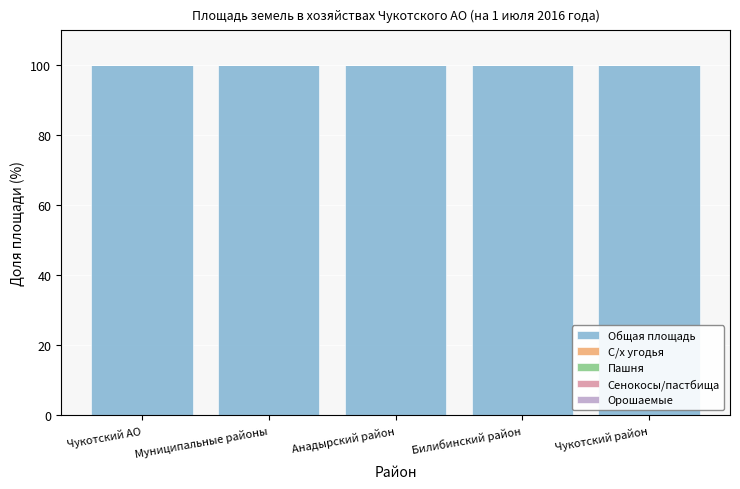

What is the sum of the Общая площадь values at Билибинский район and Чукотский АО?

200.0